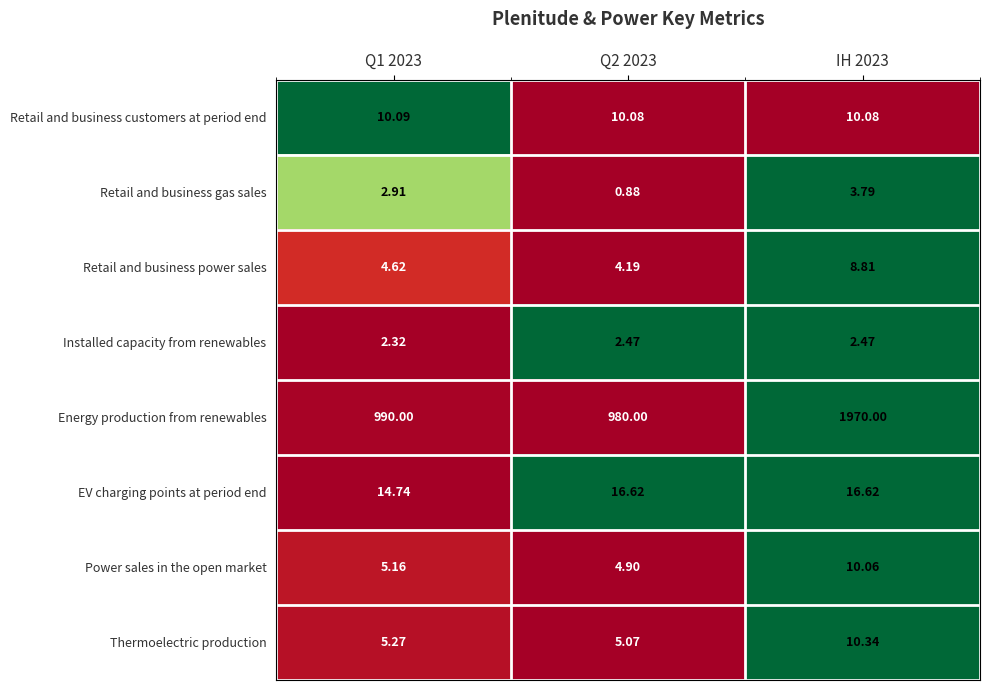

Which series changed the most between Q1 2023 and IH 2023?

Energy production from renewables